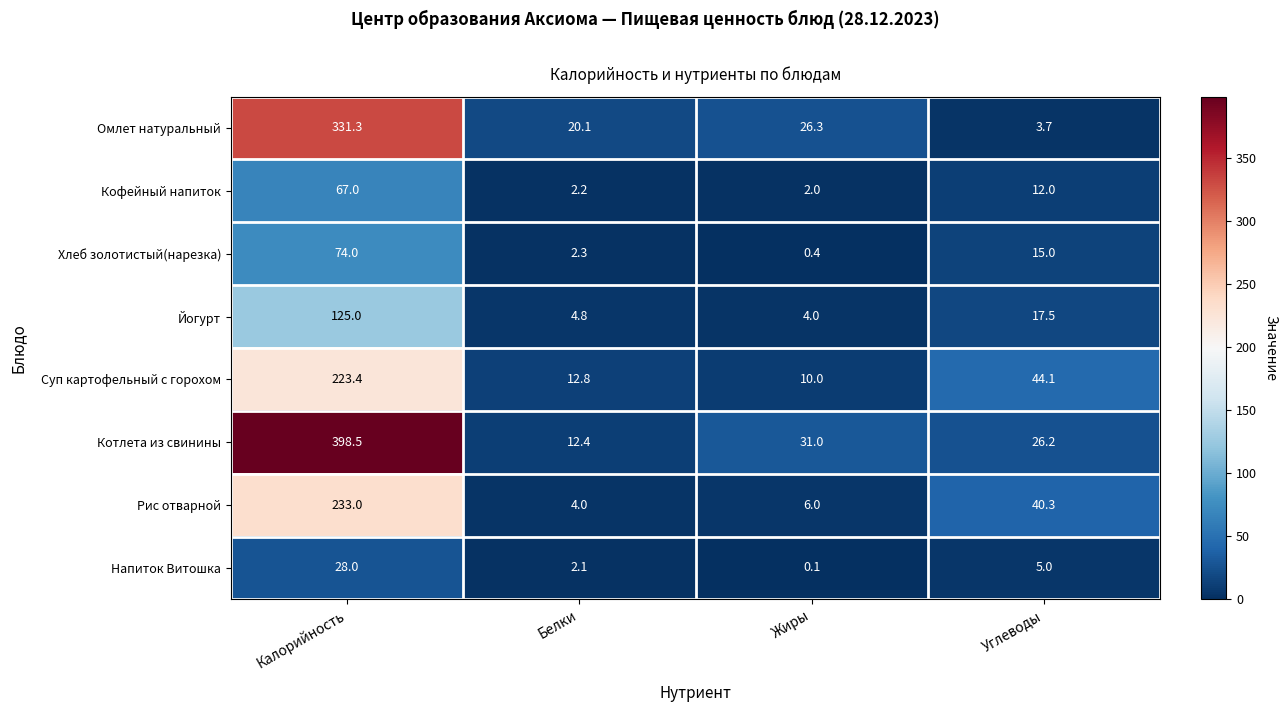

Which series has the widest spread of values?

Котлета из свинины